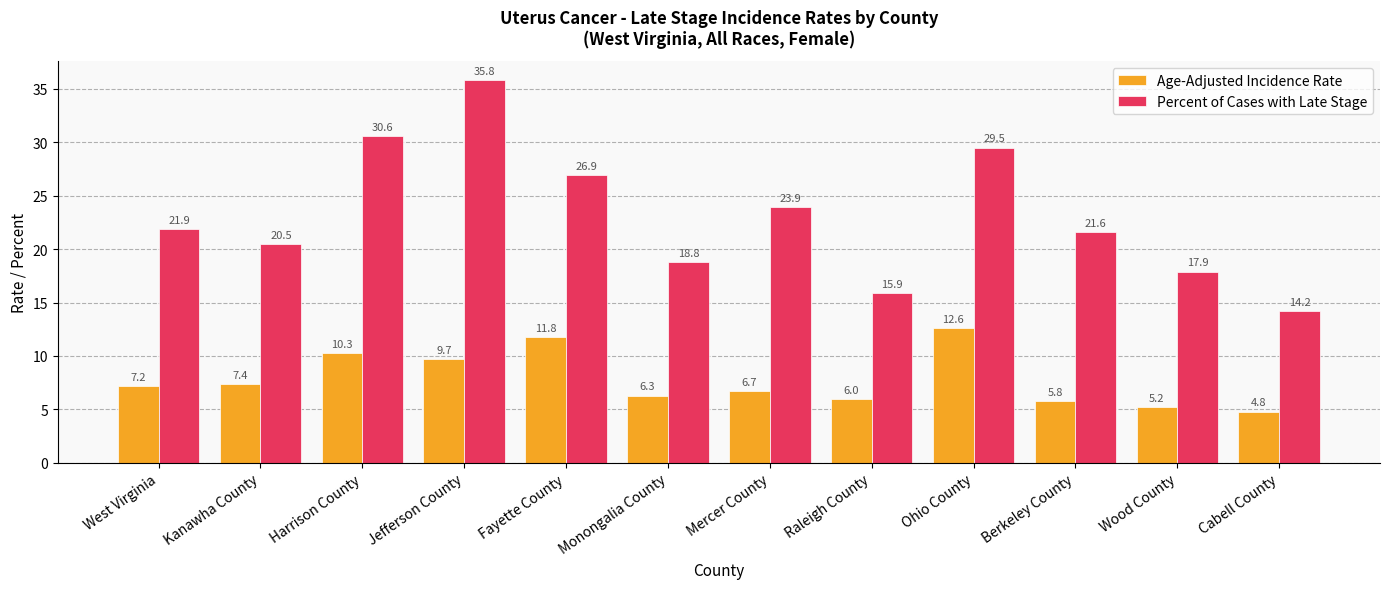

Which series has the largest total across all categories?

Percent of Cases with Late Stage